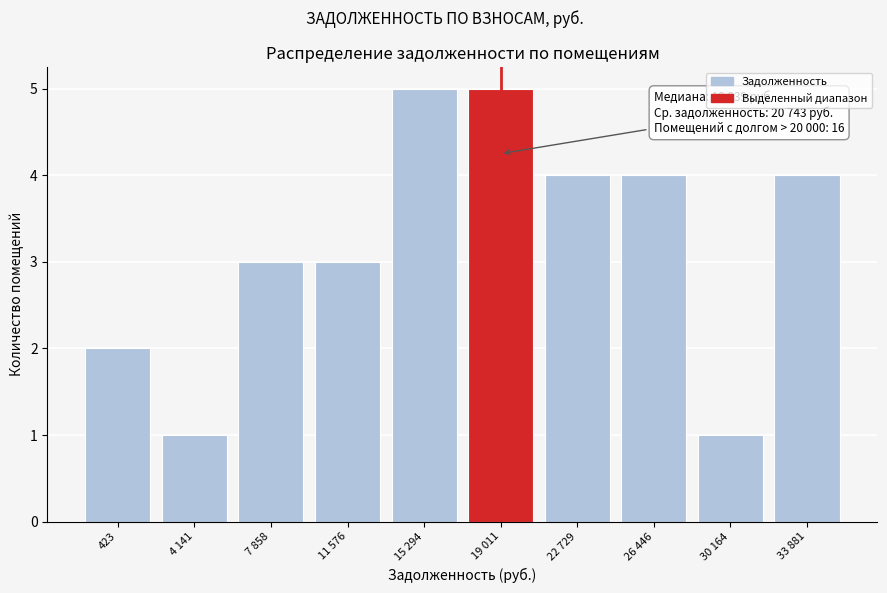

Reading left to right, list all the values displayed in this chart.

423=2	4 141=1	7 858=3	11 576=3	15 294=5	19 011=5	22 729=4	26 446=4	30 164=1	33 881=4